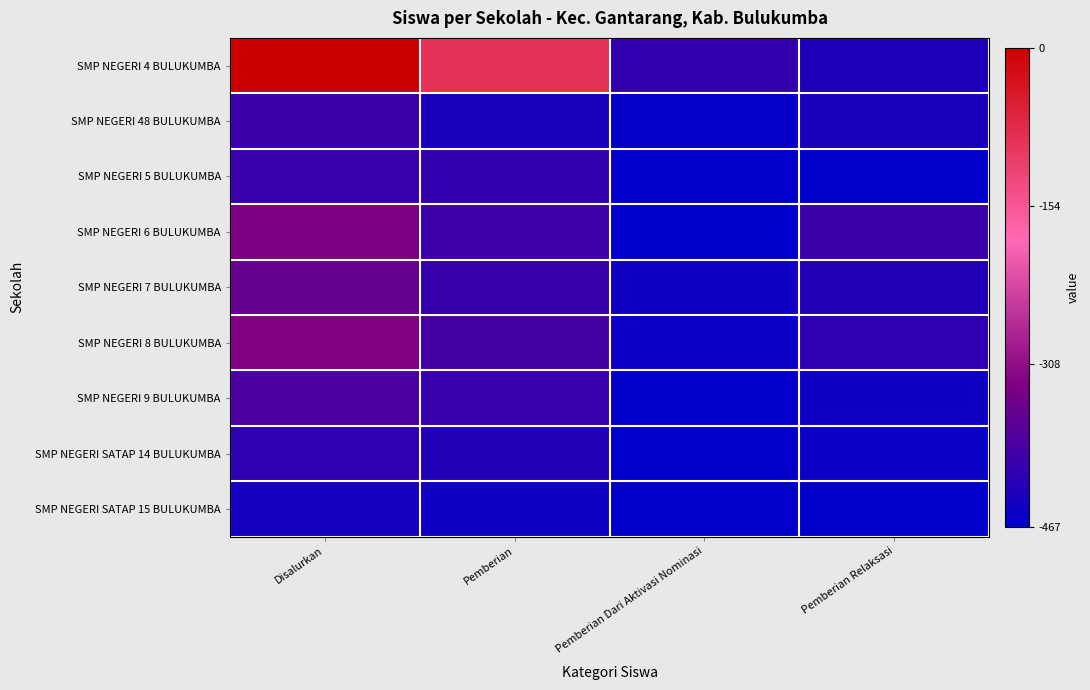

Reading right to left, list all the values displayed in this chart.

SMP NEGERI 4 BULUKUMBA: Pemberian Relaksasi=-433	Pemberian Dari Aktivasi Nominasi=-410	Pemberian=-91	Disalurkan=0
SMP NEGERI 48 BULUKUMBA: Pemberian Relaksasi=-439	Pemberian Dari Aktivasi Nominasi=-461	Pemberian=-437	Disalurkan=-403
SMP NEGERI 5 BULUKUMBA: Pemberian Relaksasi=-465	Pemberian Dari Aktivasi Nominasi=-464	Pemberian=-409	Disalurkan=-404
SMP NEGERI 6 BULUKUMBA: Pemberian Relaksasi=-400	Pemberian Dari Aktivasi Nominasi=-467	Pemberian=-399	Disalurkan=-332
SMP NEGERI 7 BULUKUMBA: Pemberian Relaksasi=-430	Pemberian Dari Aktivasi Nominasi=-450	Pemberian=-408	Disalurkan=-354
SMP NEGERI 8 BULUKUMBA: Pemberian Relaksasi=-416	Pemberian Dari Aktivasi Nominasi=-453	Pemberian=-392	Disalurkan=-327
SMP NEGERI 9 BULUKUMBA: Pemberian Relaksasi=-447	Pemberian Dari Aktivasi Nominasi=-465	Pemberian=-406	Disalurkan=-384
SMP NEGERI SATAP 14 BULUKUMBA: Pemberian Relaksasi=-456	Pemberian Dari Aktivasi Nominasi=-464	Pemberian=-430	Disalurkan=-416
SMP NEGERI SATAP 15 BULUKUMBA: Pemberian Relaksasi=-464	Pemberian Dari Aktivasi Nominasi=-464	Pemberian=-449	Disalurkan=-443